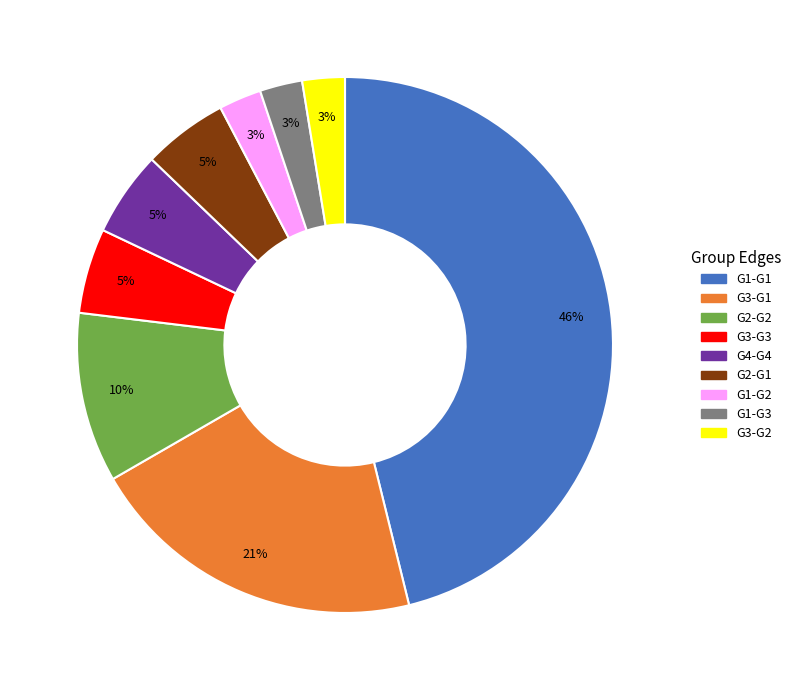

Do G1-G3 and G4-G4 together represent more than half of the pie?

No